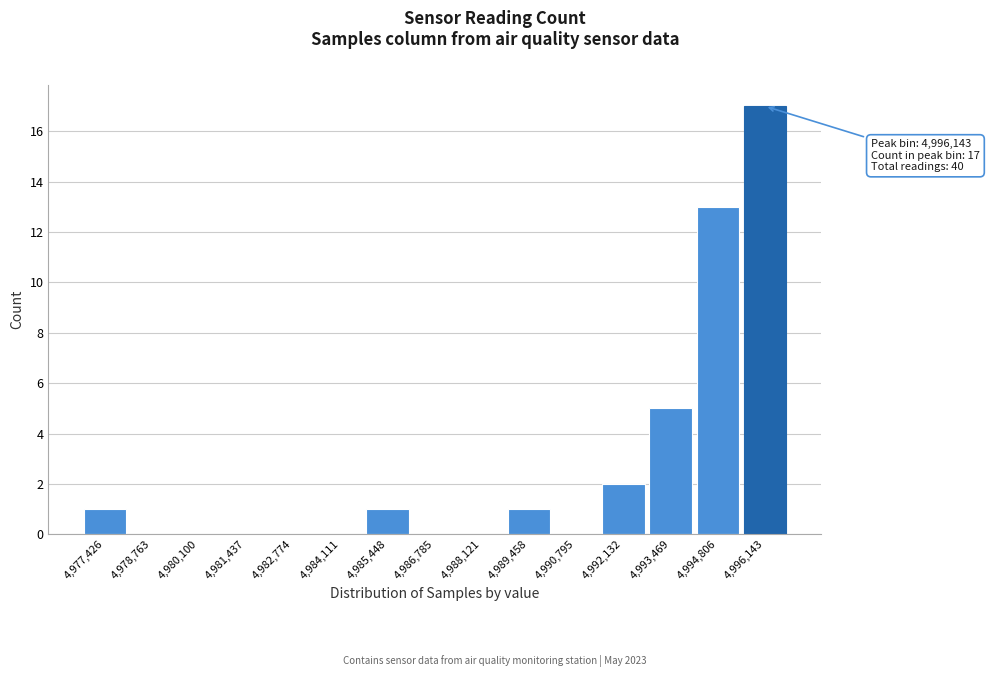

Which range on the x-axis has the tallest bar?

4995400 to 4996800